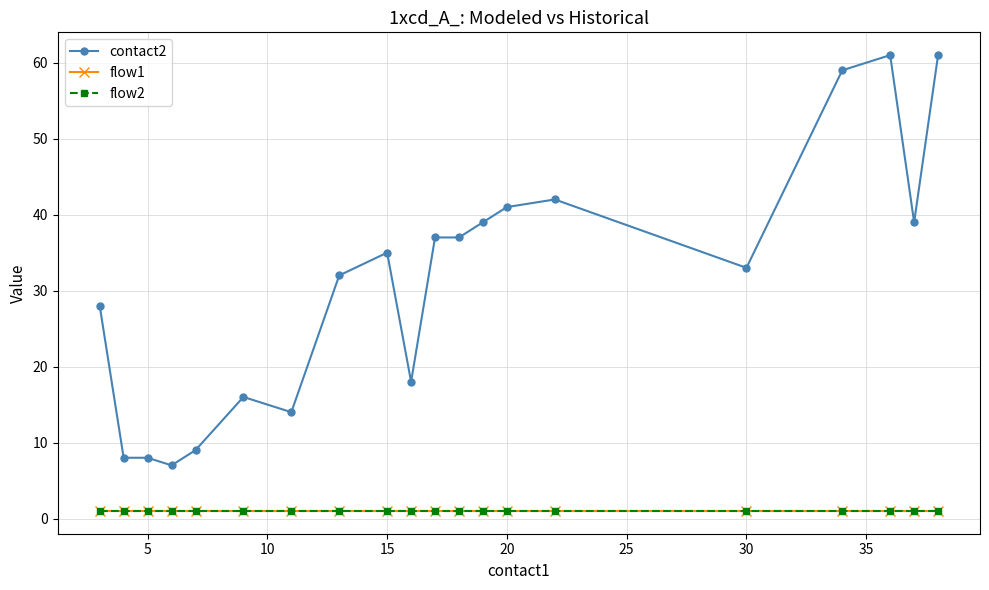

Rank the series by their maximum value, from highest to lowest.

contact2, flow1, flow2